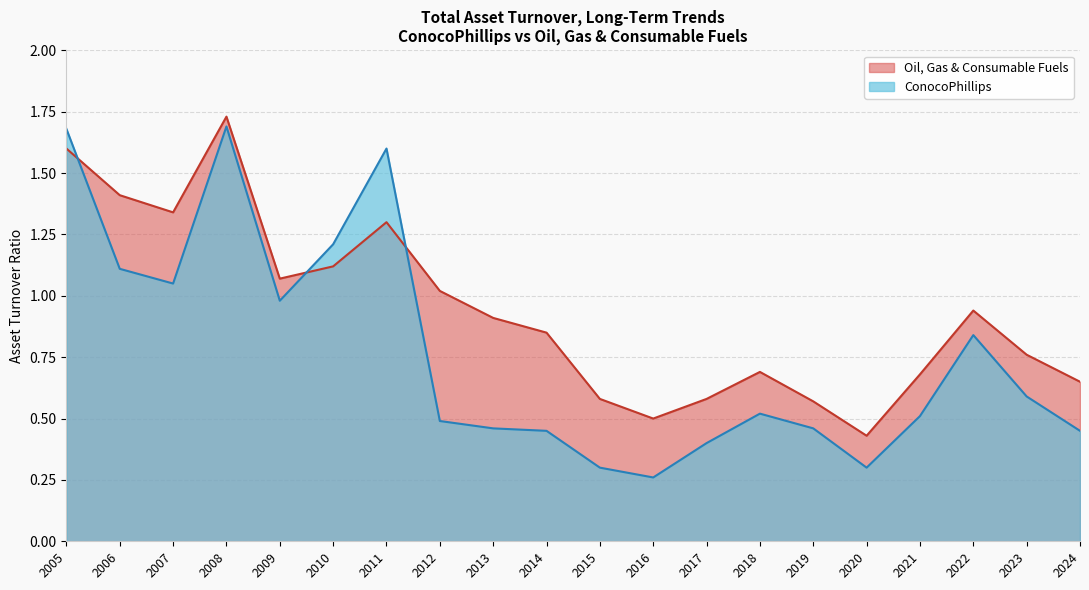

Count the number of categories in the chart.

20